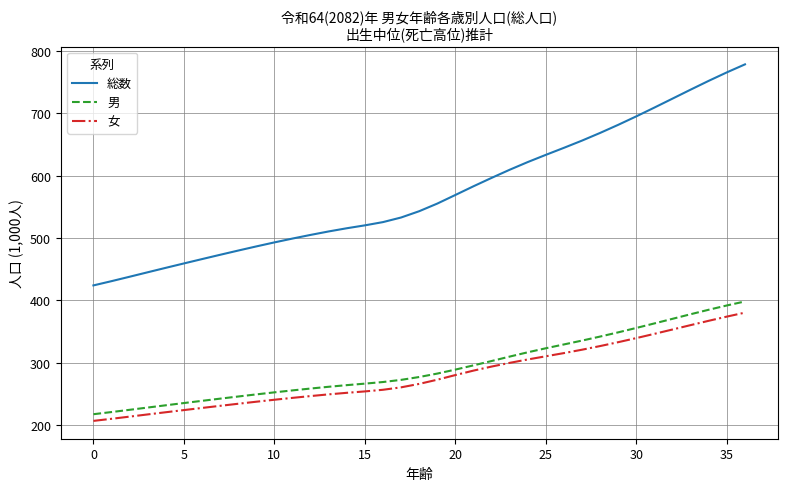

True or false: 総数 and 男 intersect in this chart.

False